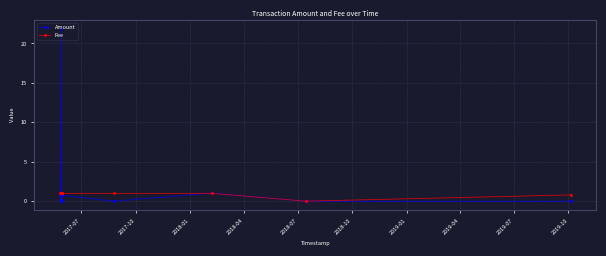

Rank the series by their maximum value, from lowest to highest.

Fee, Amount